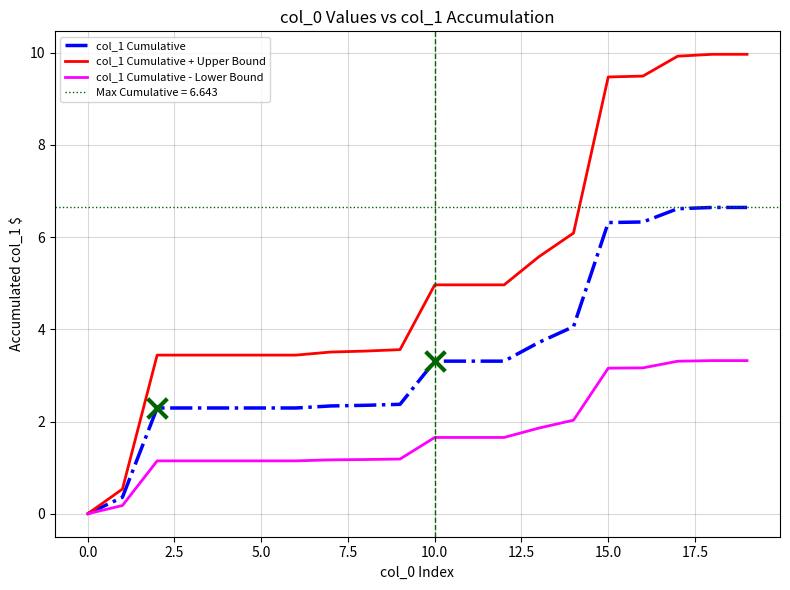

At how many categories does at least one series exceed 5?

7